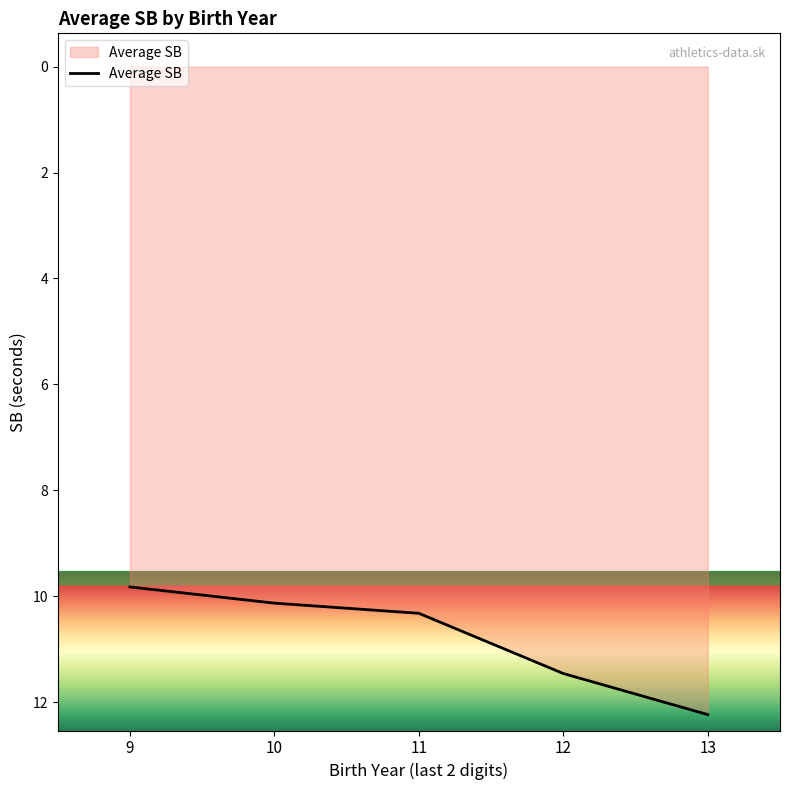

Rank the categories by value from highest to lowest.

13, 12, 11, 10, 9